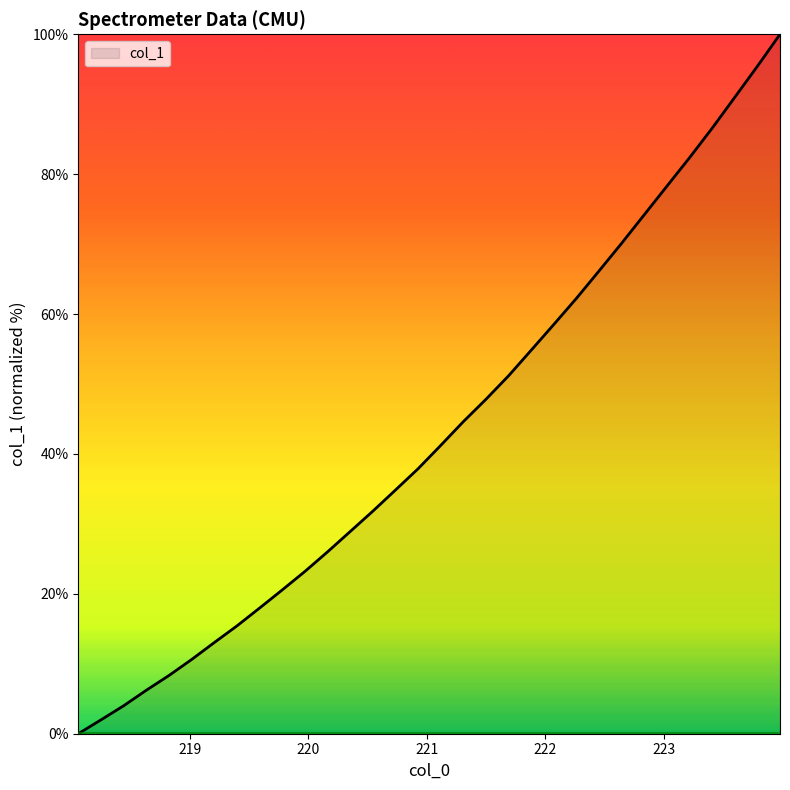

What is the maximum value shown in the chart?

100.0